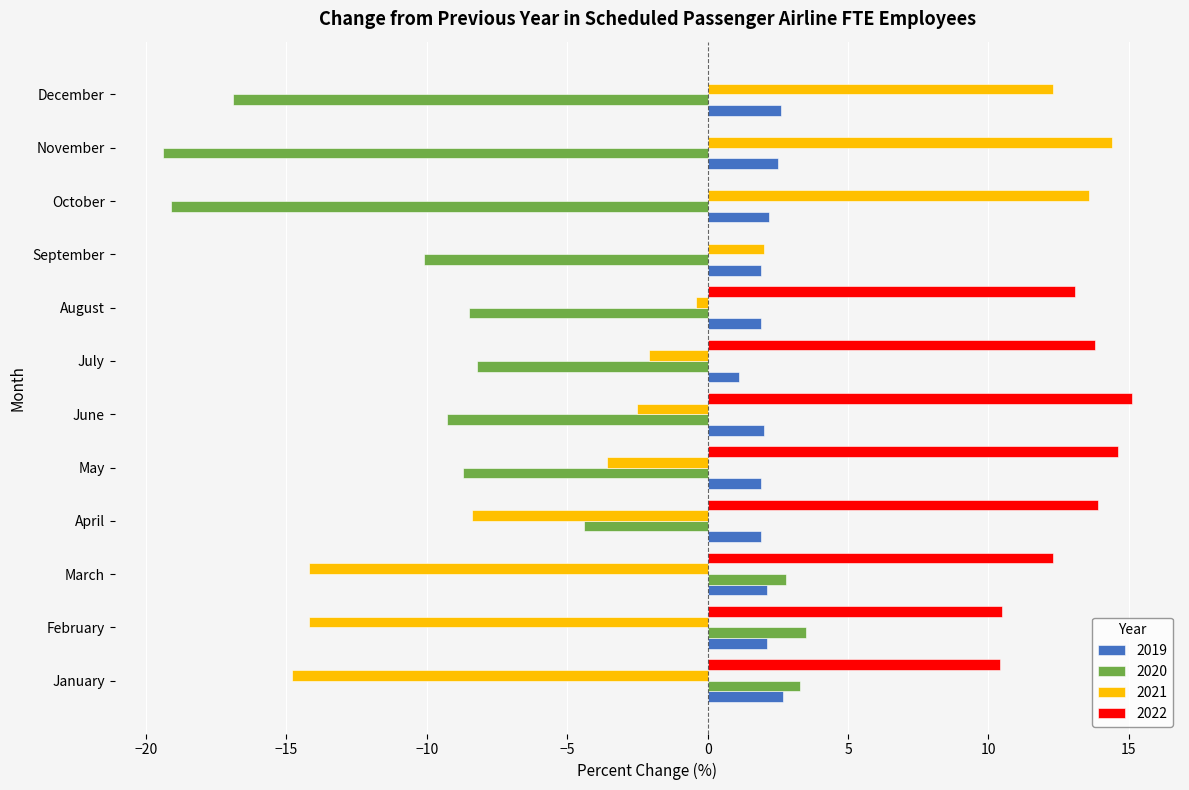

What is the maximum value for 2021?

14.4